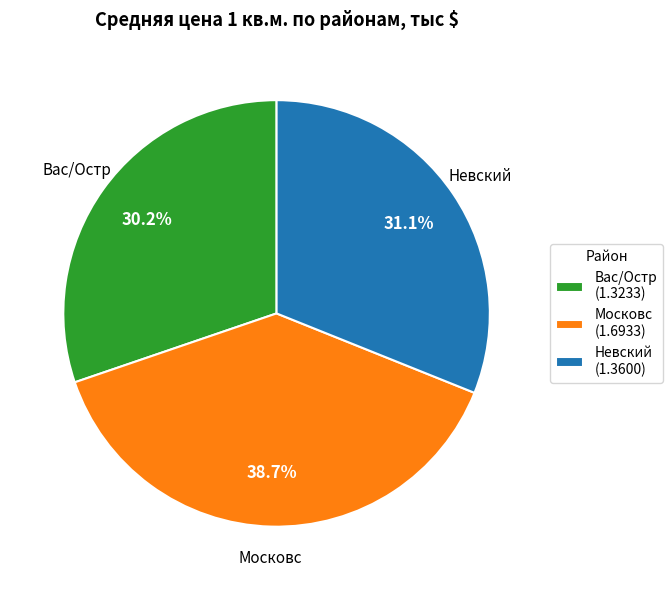

Is it true that Вас/Остр is 30% of the pie?

True